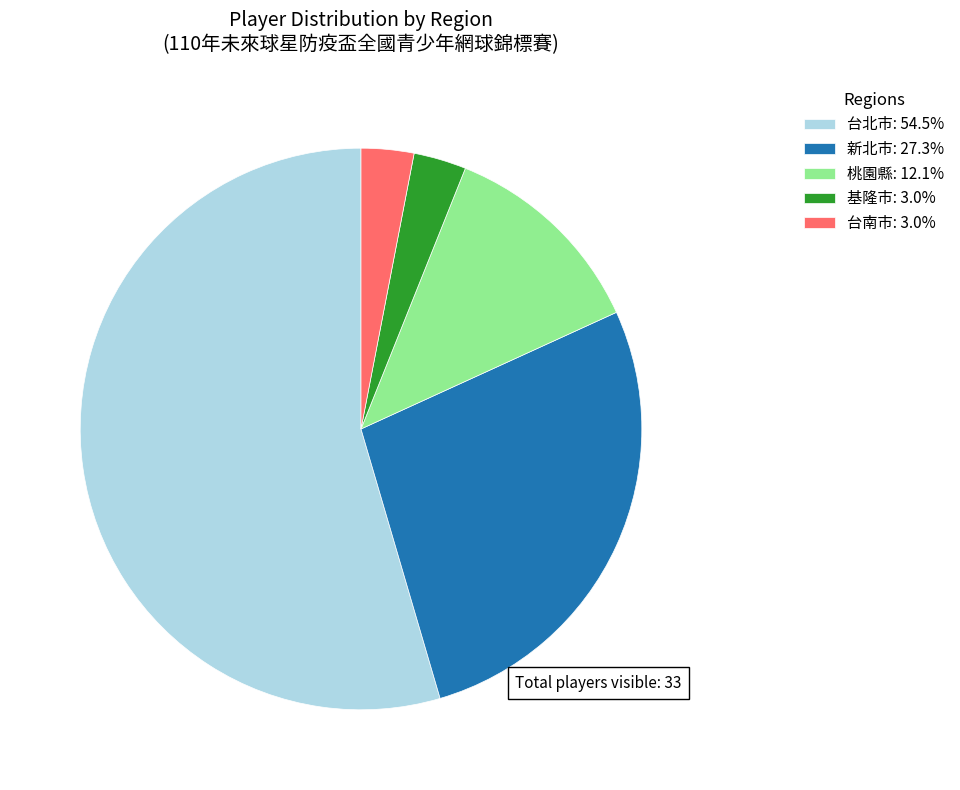

Count the number of slices in the pie.

5